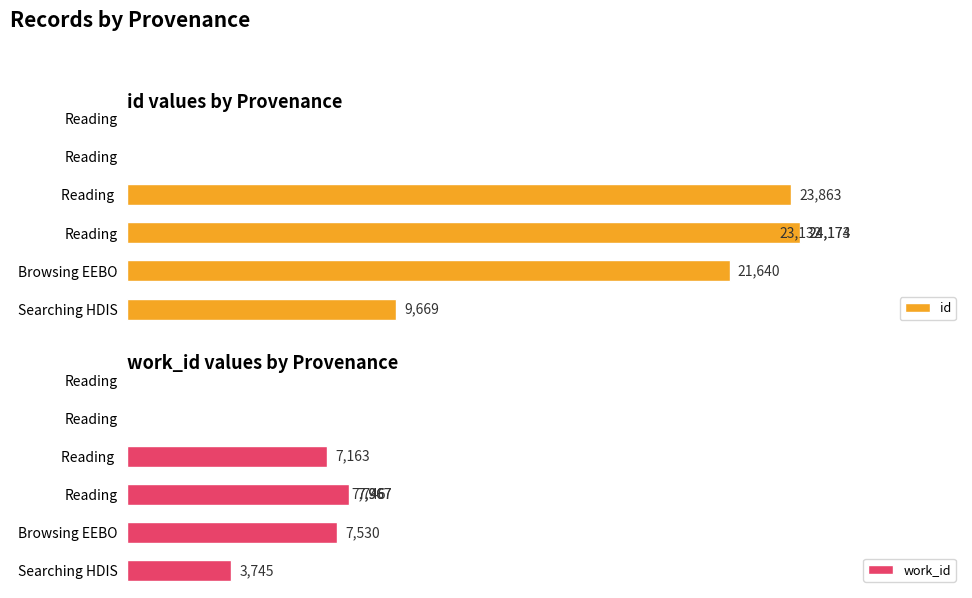

At how many categories does at least one series exceed 21805?

4